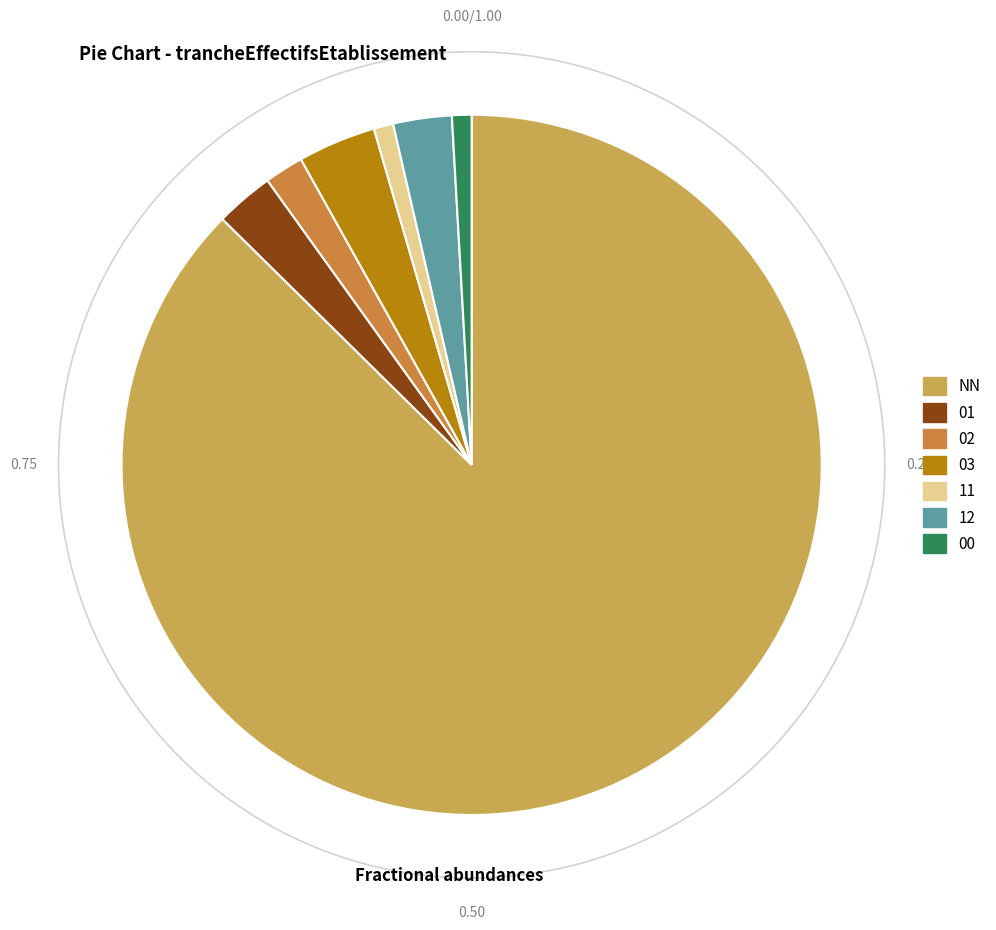

What percentage is the 02 slice, to the nearest percent?

2%